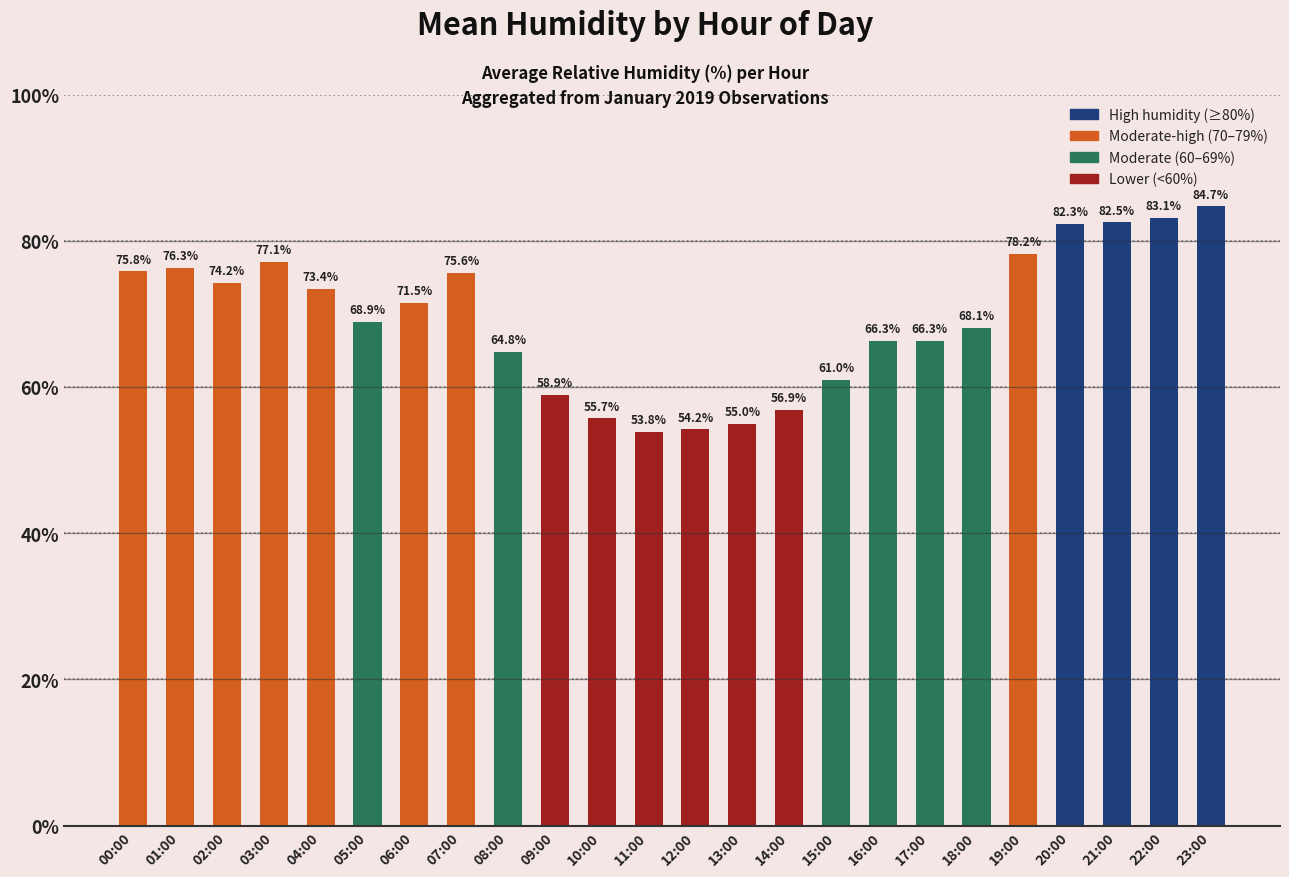

Between 17:00 and 04:00, which is larger?

04:00